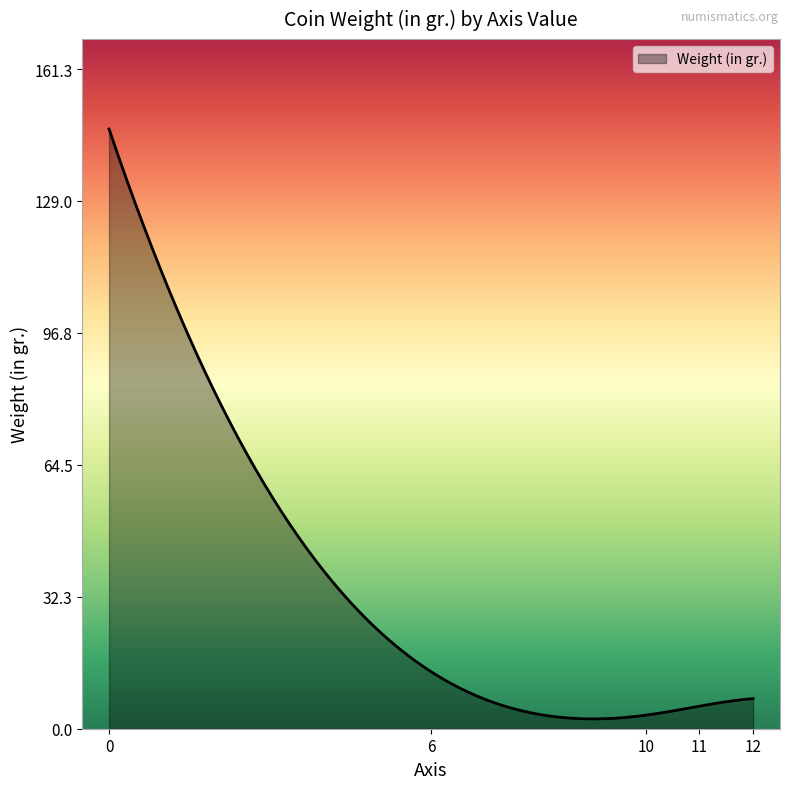

What is the maximum value shown in the chart?

146.6